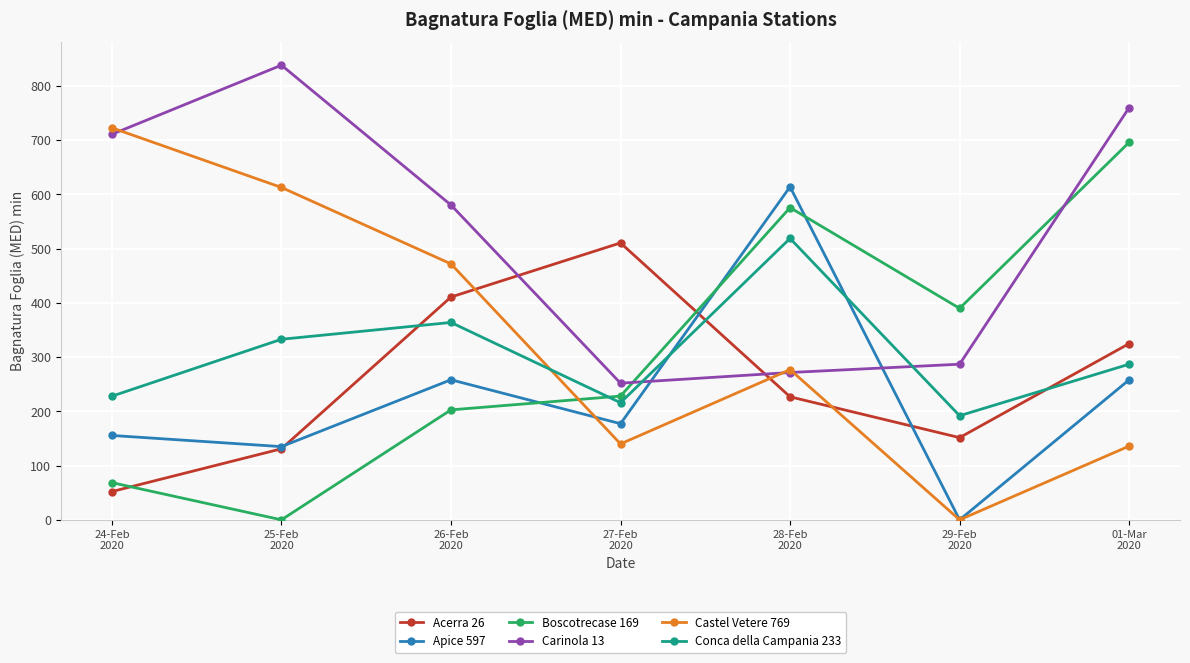

Where is the first local maximum for Apice 597?

26-Feb
2020